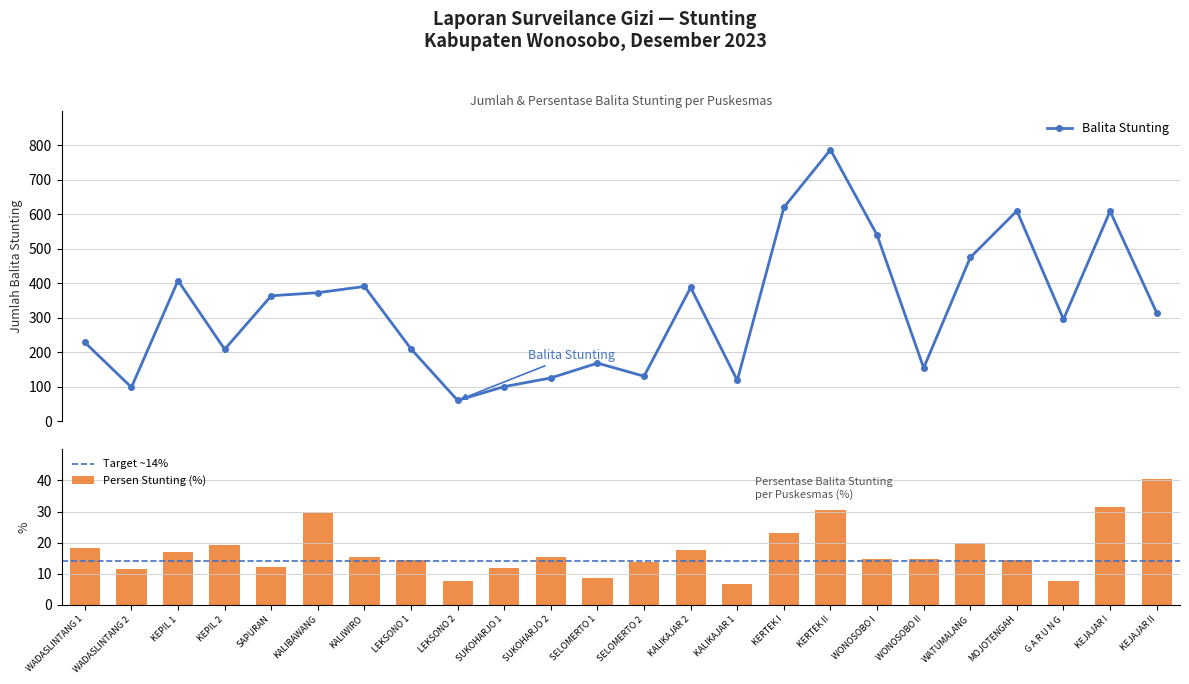

What is the label of the 4th bar from the right?

MOJOTENGAH